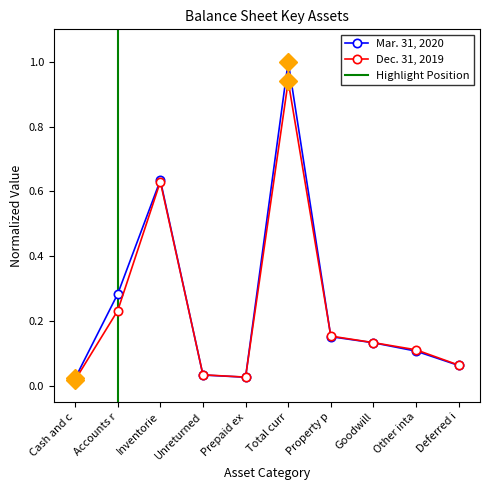

The value of Dec. 31, 2019 at Other inta is 0.1. True or false?

True